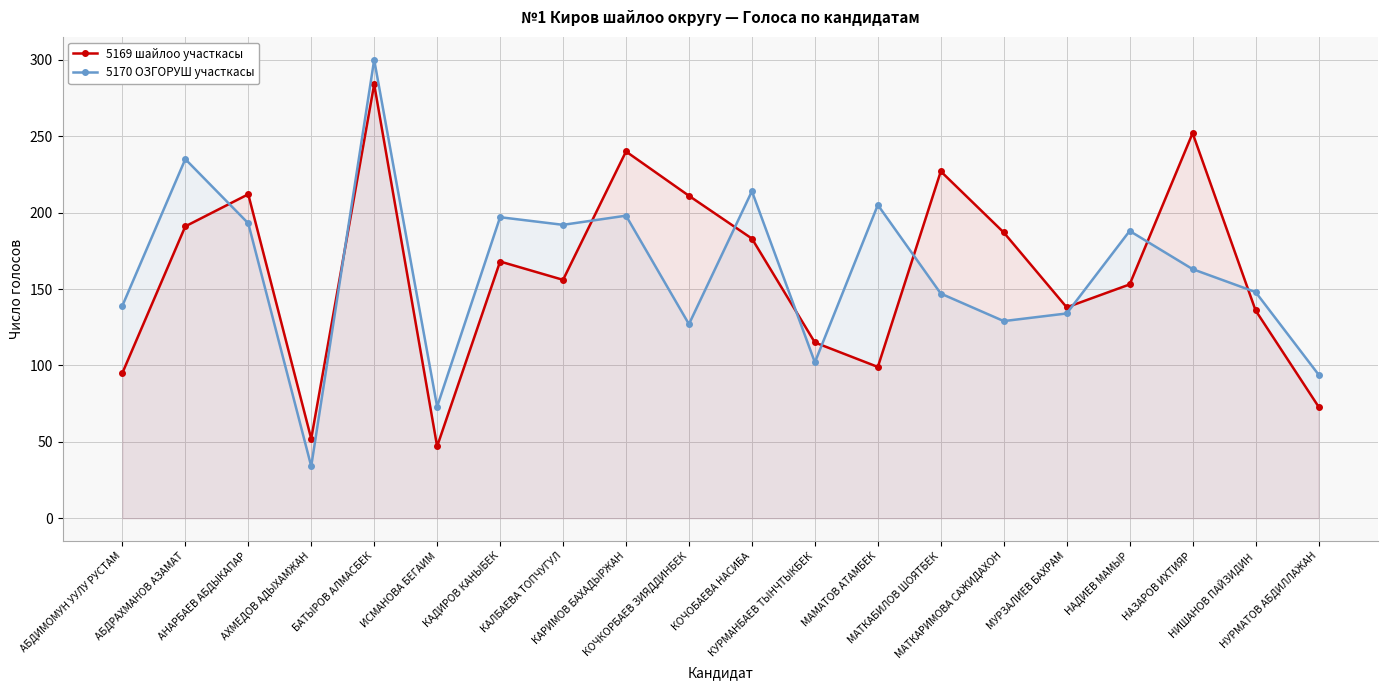

What value does the 5170 ОЗГОРУШ участкасы series have at АБДИМОМУН УУЛУ РУСТАМ, to the nearest 10?

140